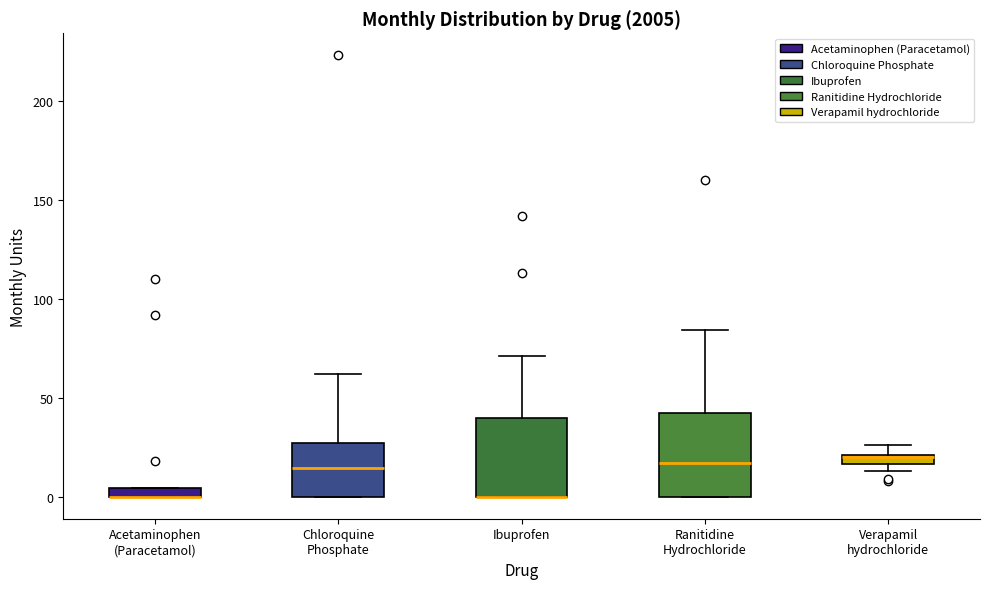

Where does the upper whisker of the box for Chloroquine Phosphate end on the y-axis? The values are not printed on the chart, so give them approximately, as read against the axis.

60